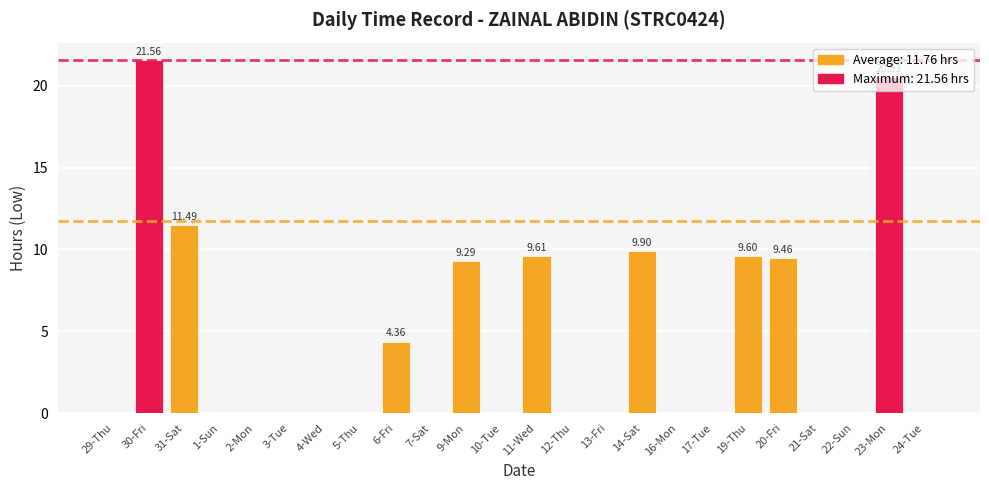

What value does the data have at 23-Mon?

20.5